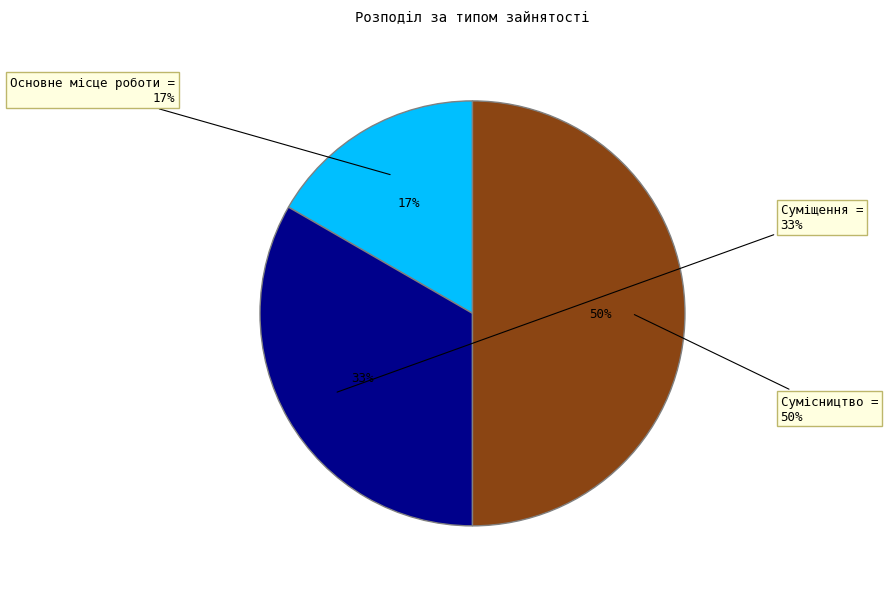

How many slices are in this pie chart?

3